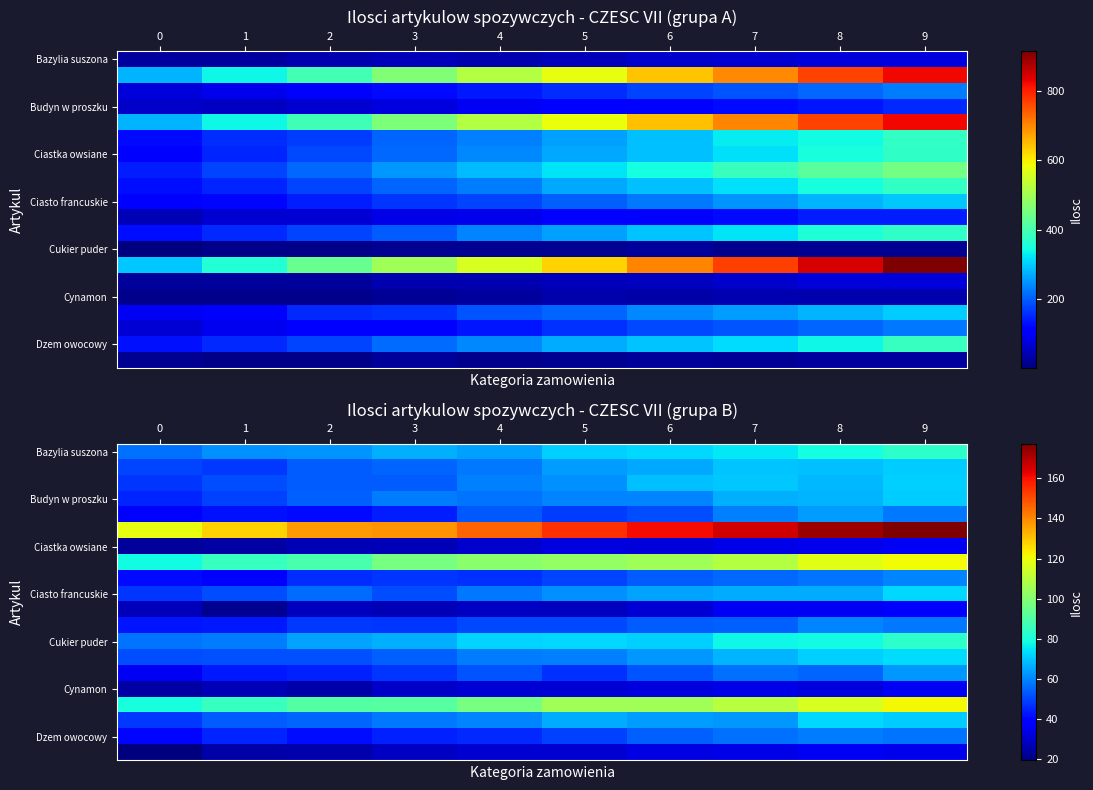

Which has a higher value, 5 or 9?

9